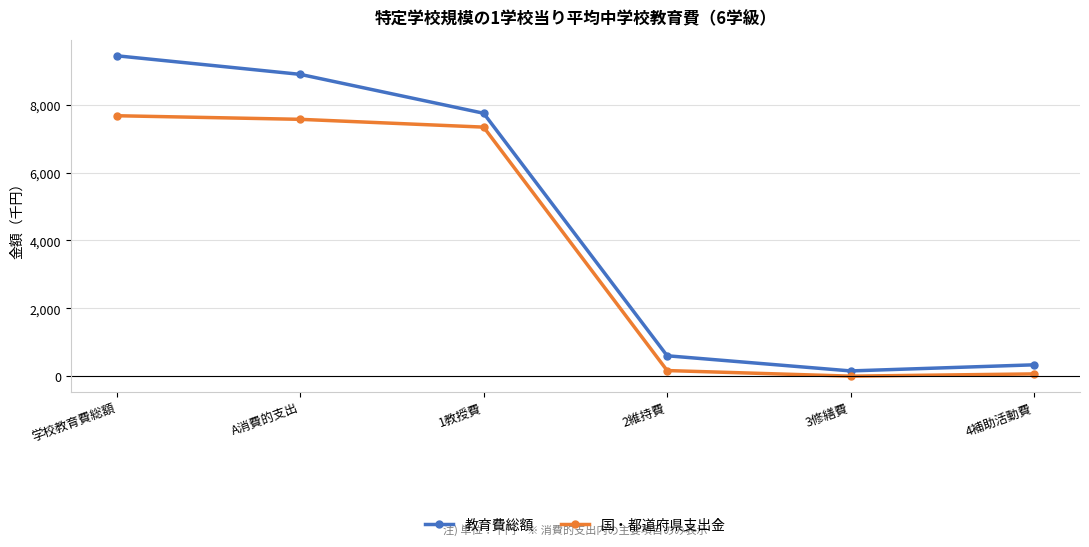

Count the number of data series in this chart.

2